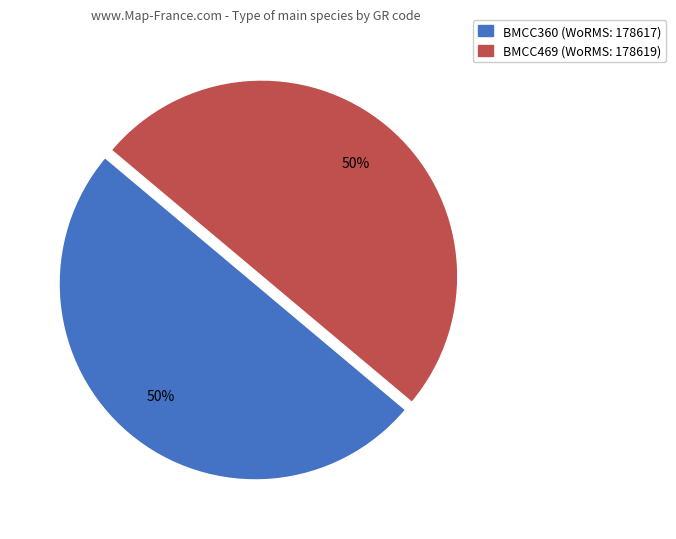

To the nearest percent, what is the combined percentage of BMCC360 and BMCC469?

100%